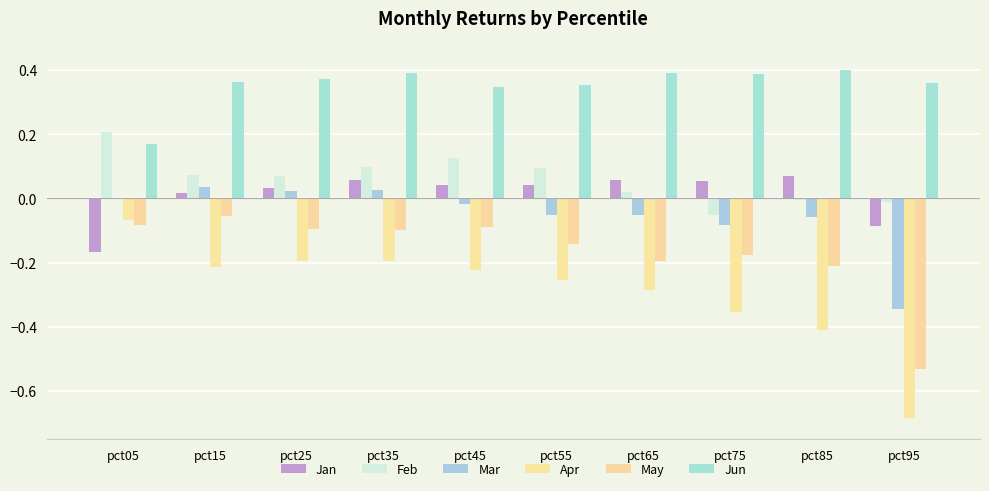

The value of Mar at pct75 is -0.1. True or false?

True